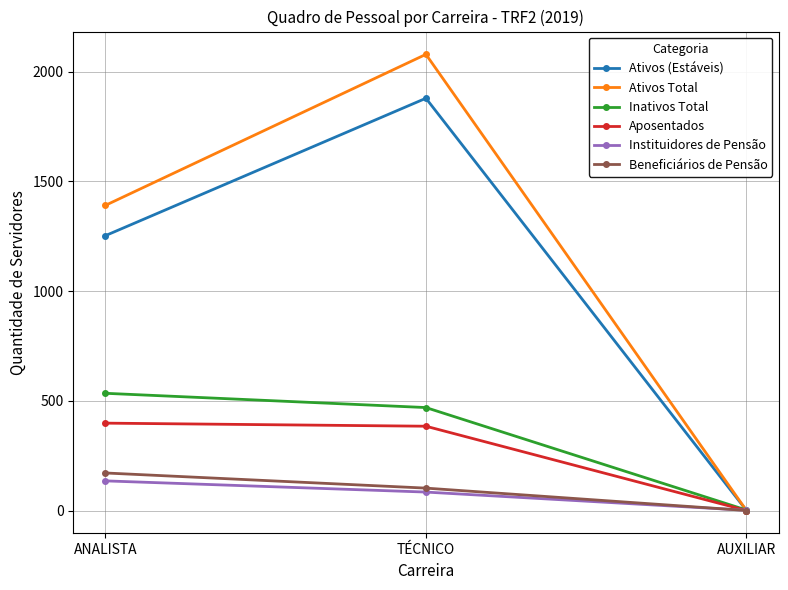

Which label corresponds to the smallest value in the chart?

AUXILIAR